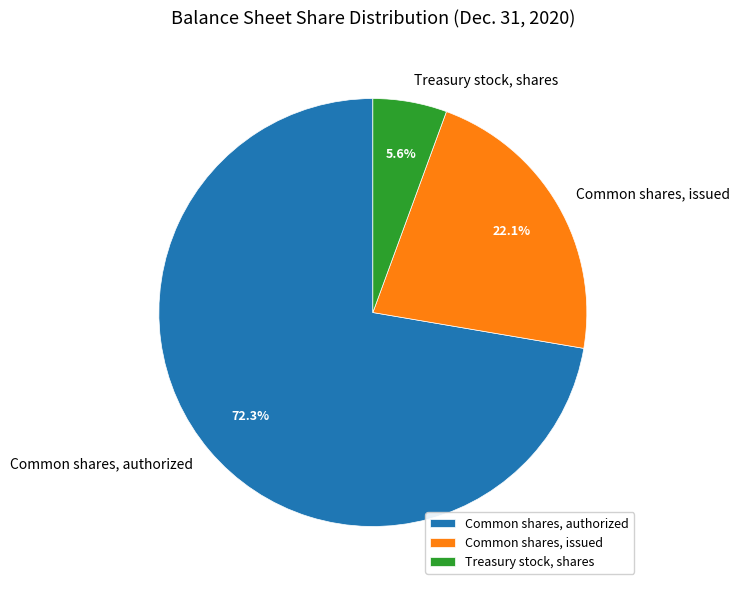

To the nearest percent, what is the difference between the largest and smallest slice percentages?

67%